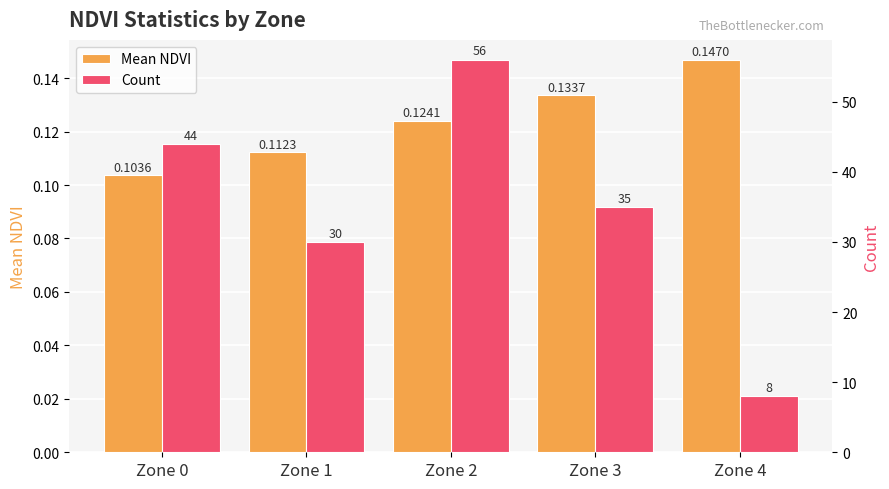

Reading right to left, extract all data points from this chart.

Mean NDVI: 0.1	0.1	0.1	0.1	0.1
Count: 8.0	35.0	56.0	30.0	44.0